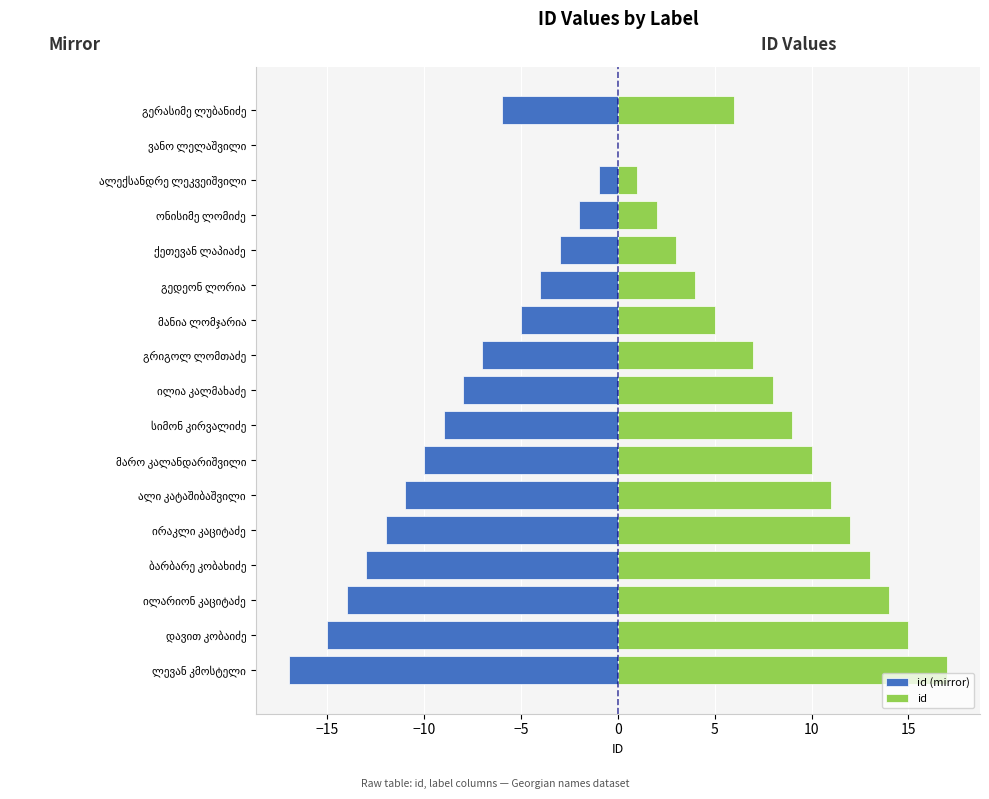

Between ილარიონ კაციტაძე and ვანო ლელაშვილი, which series saw the biggest shift?

id (mirror)